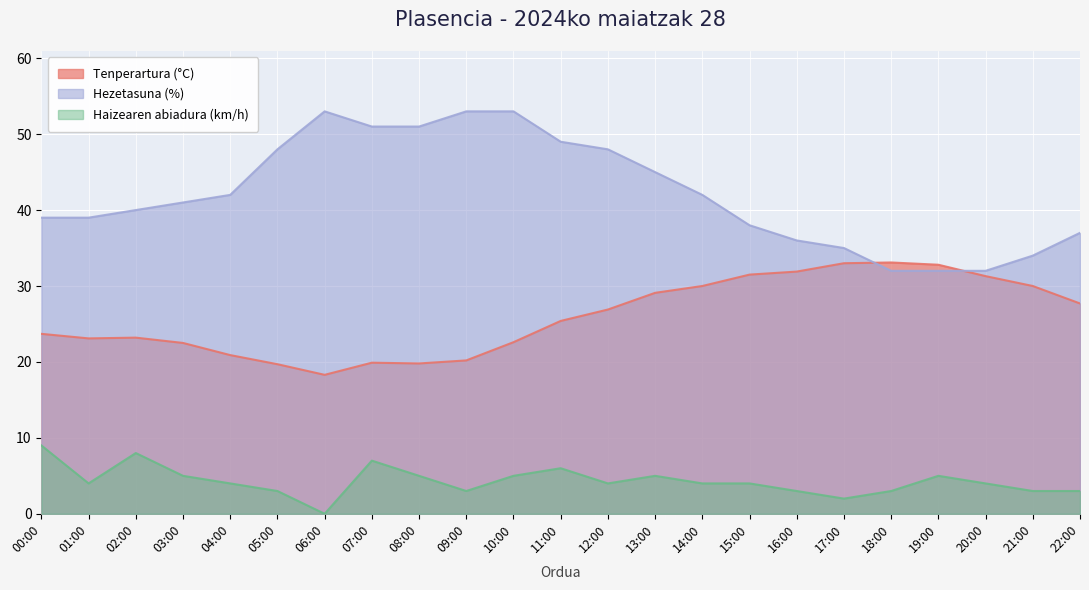

What is the difference between the second highest and second lowest values in the Tenperartura (°C) series?

13.3